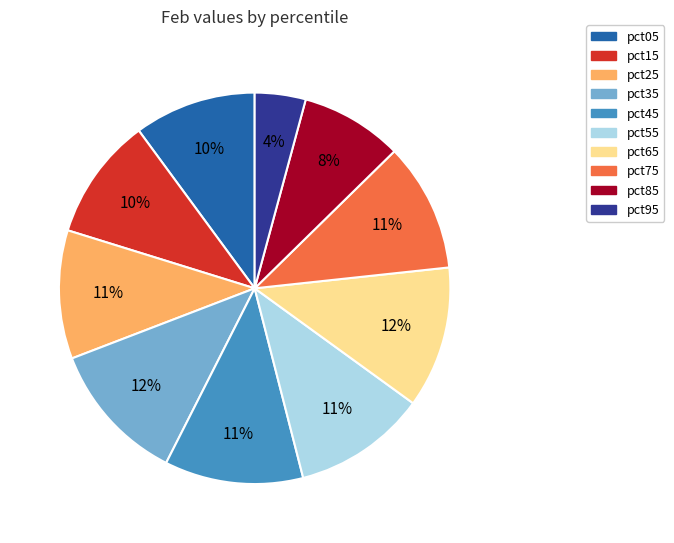

What is the smallest slice in the pie chart?

pct95